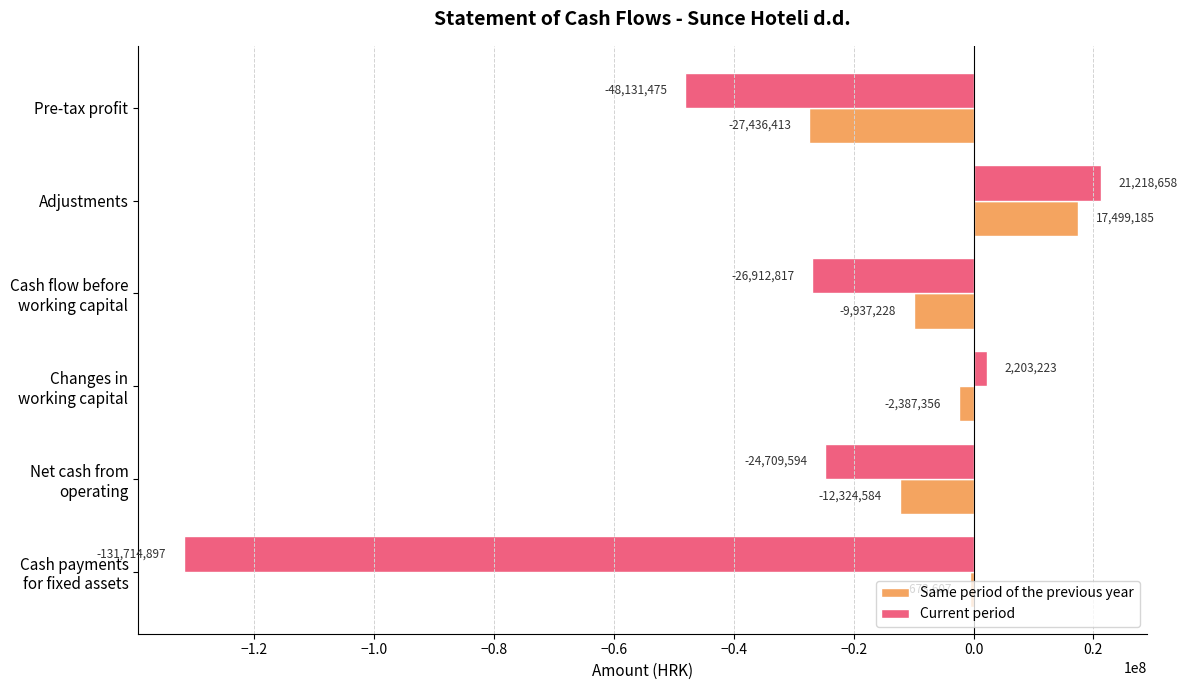

What is the sum of all Current period values?

-208046902